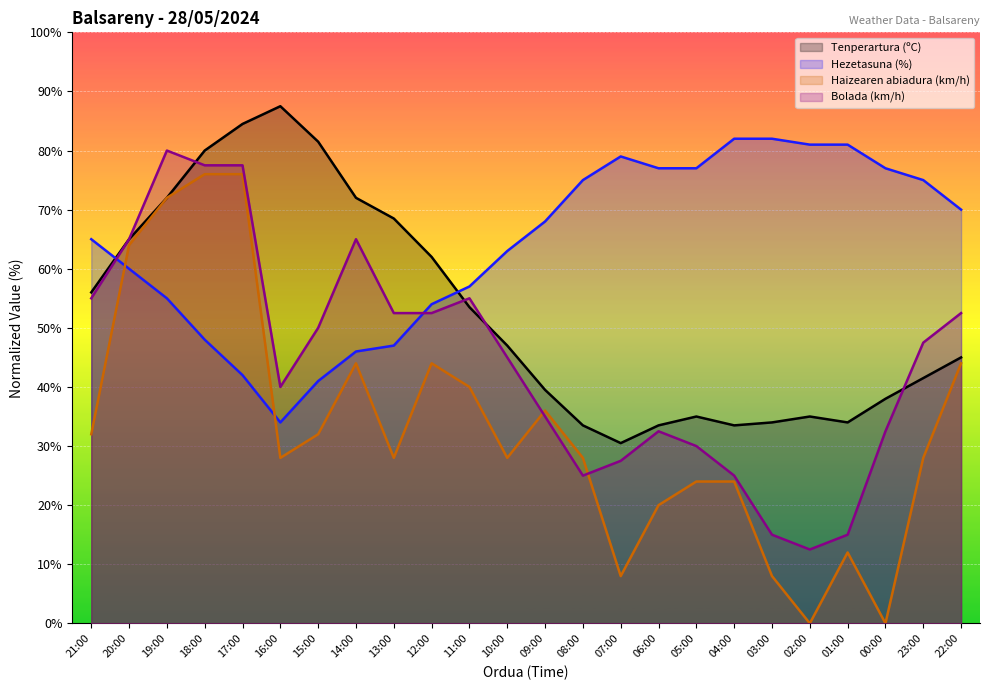

Between 20:00 and 17:00, which series saw the biggest shift?

Tenperartura (ºC)